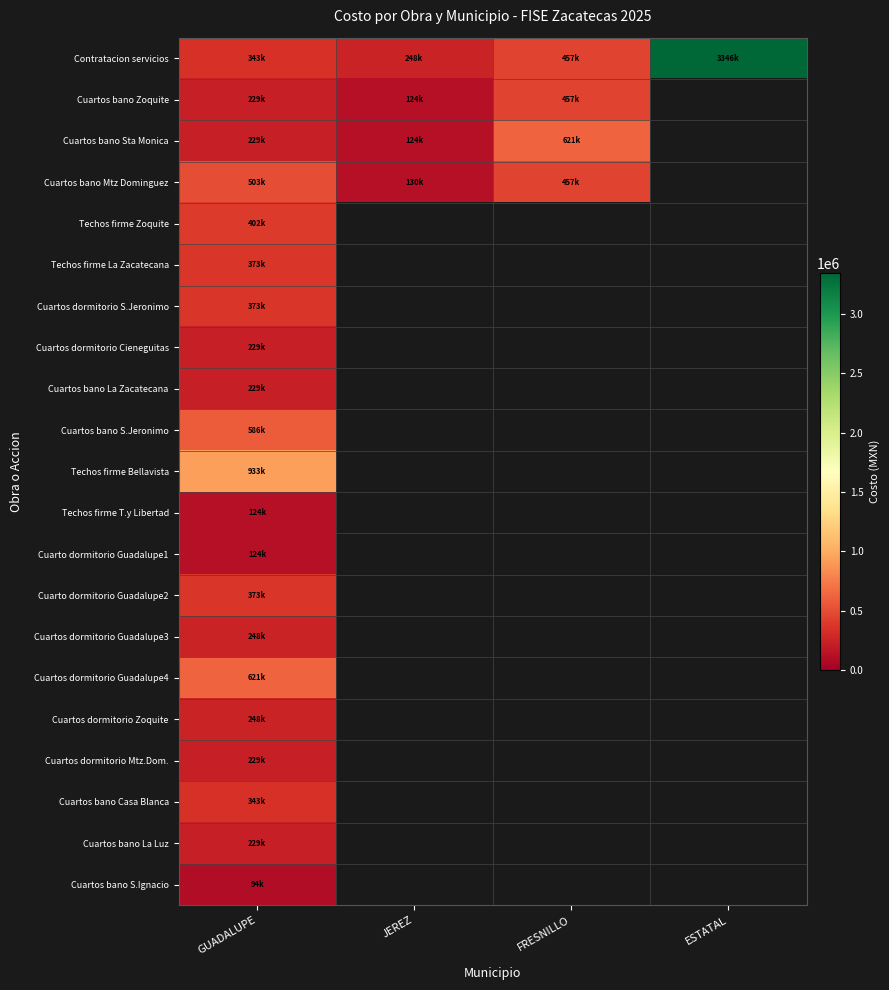

What is the difference between the highest and lowest values at GUADALUPE?

838625.6